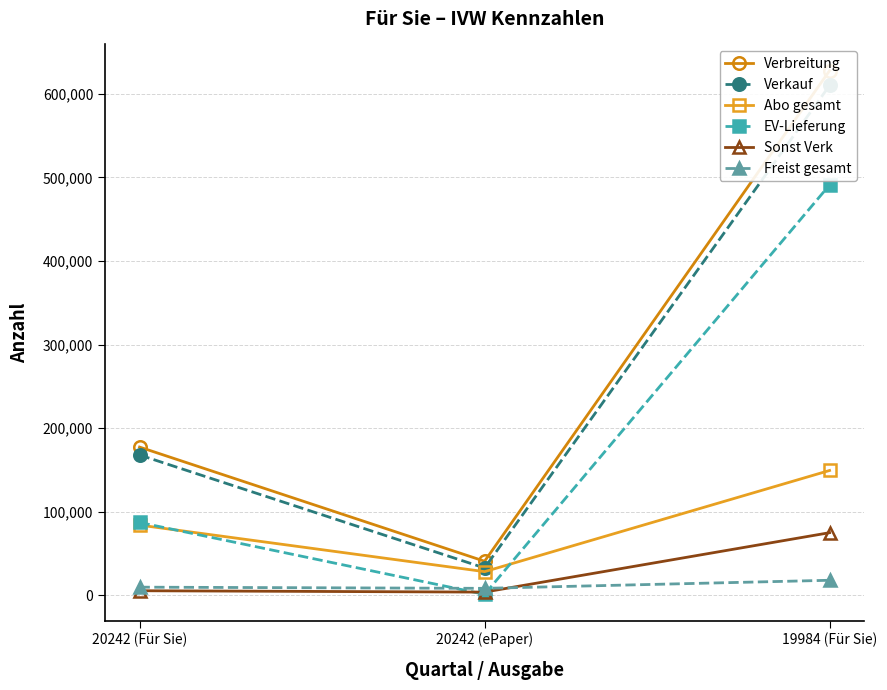

What is the sum of all Sonst Verk values?

83466